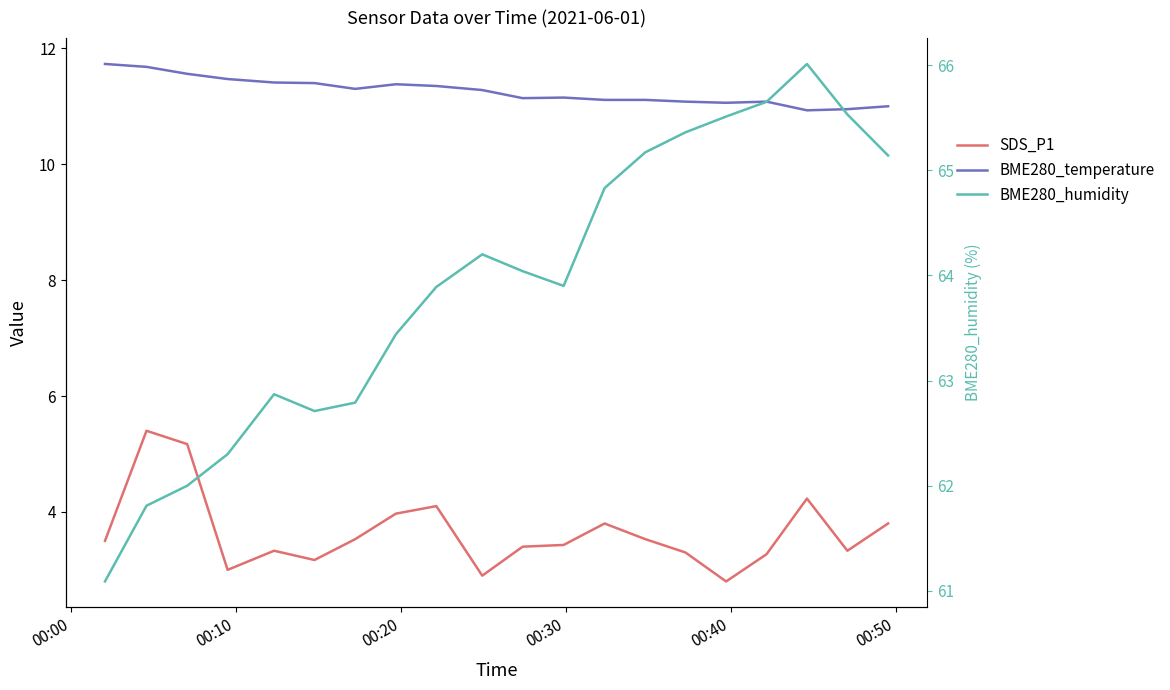

In SDS_P1, how many points are lower than both neighbors (excluding endpoints)?

5